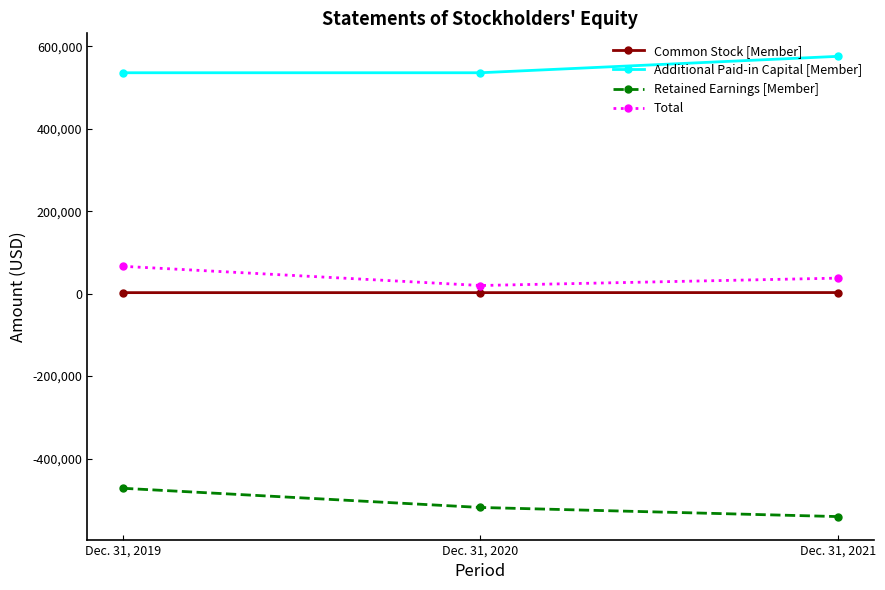

Is the value of Total at Dec. 31, 2021 greater than the value of Additional Paid-in Capital [Member] at Dec. 31, 2021?

No